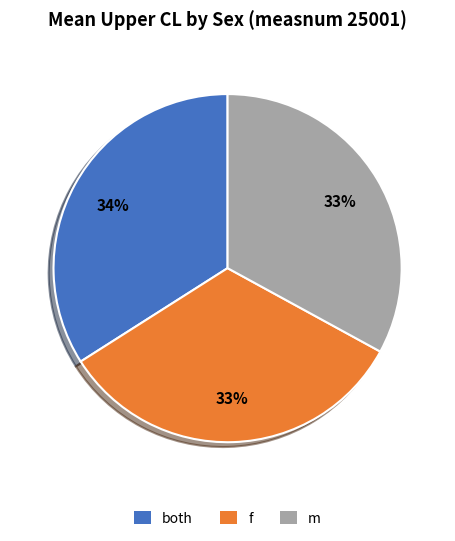

Combined, do both and m account for over 50%?

Yes